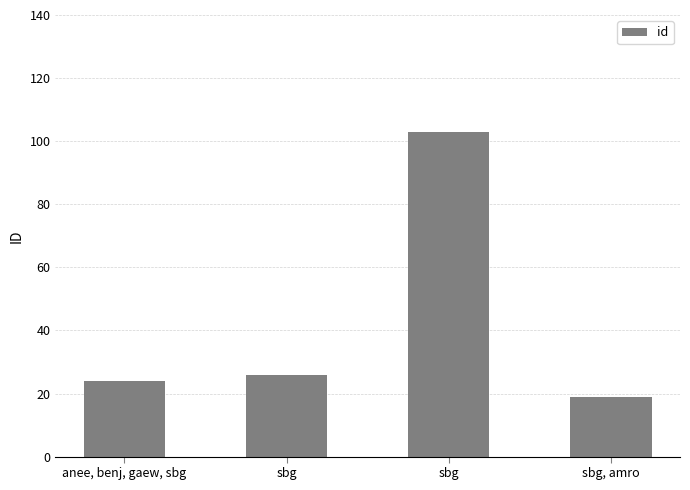

Does the chart contain any negative values?

No